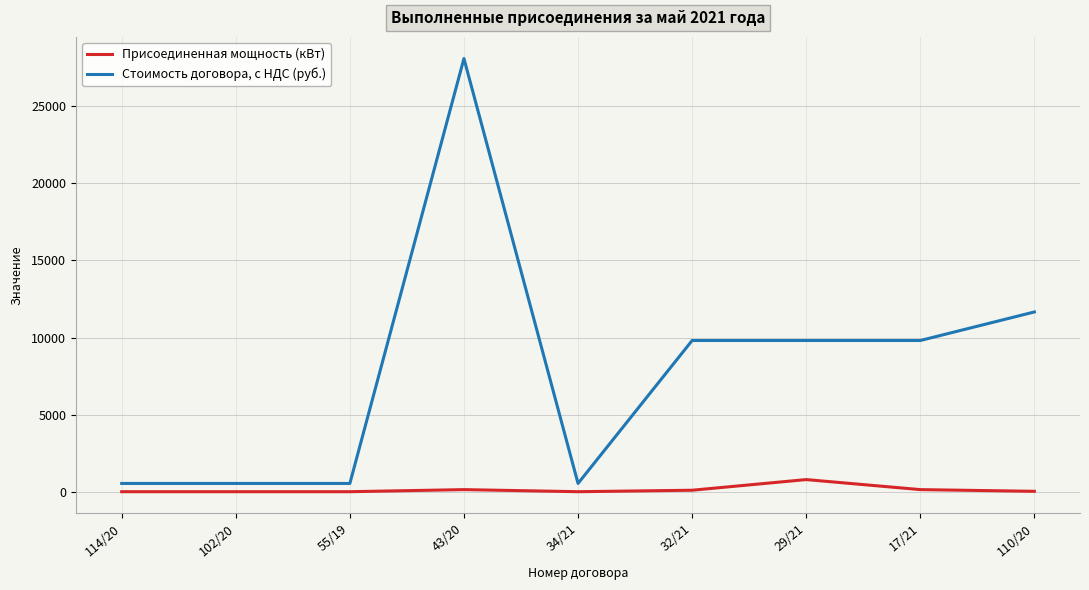

Which series has the largest total across all categories?

Стоимость договора, с НДС (руб.)